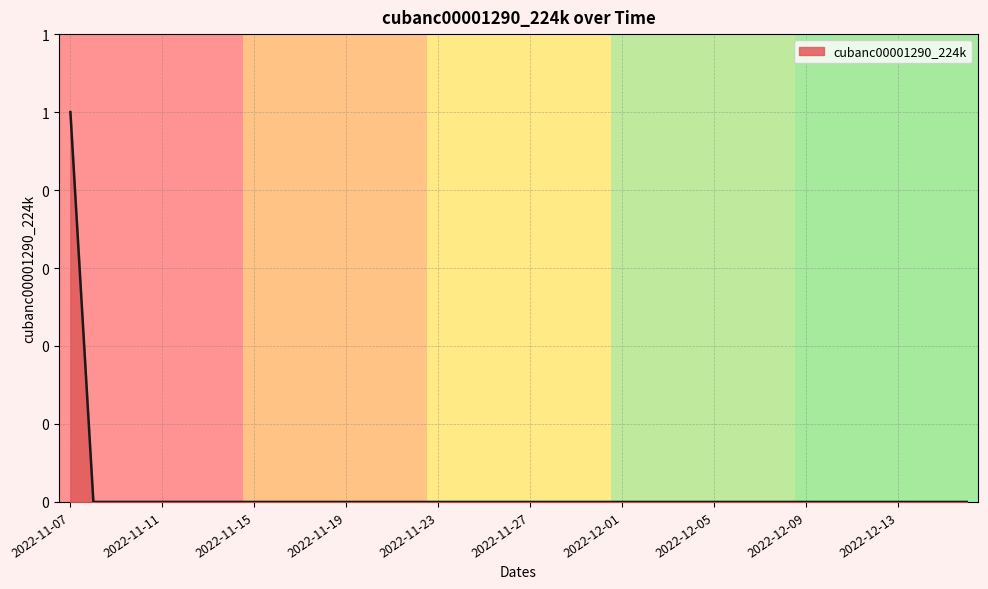

What is the greatest value displayed?

1